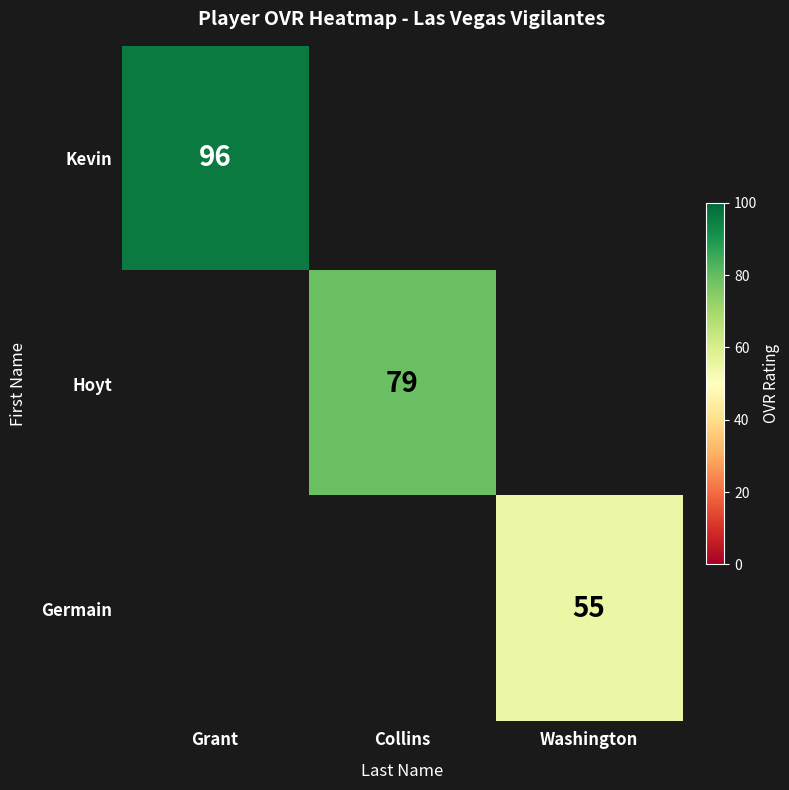

The Germain series shows 55 at Washington. True or false?

True